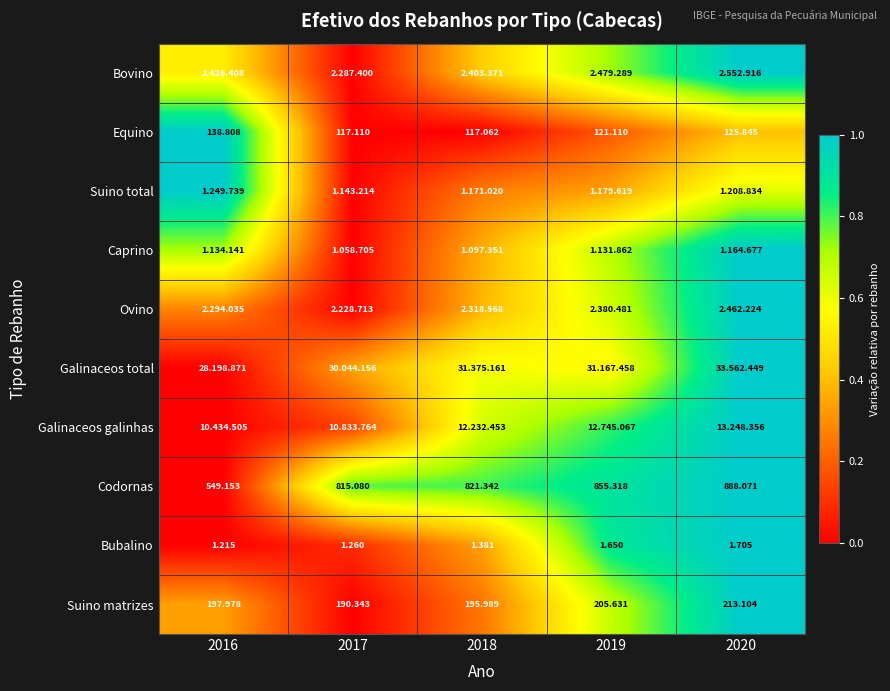

At how many categories does at least one series exceed 0?

5